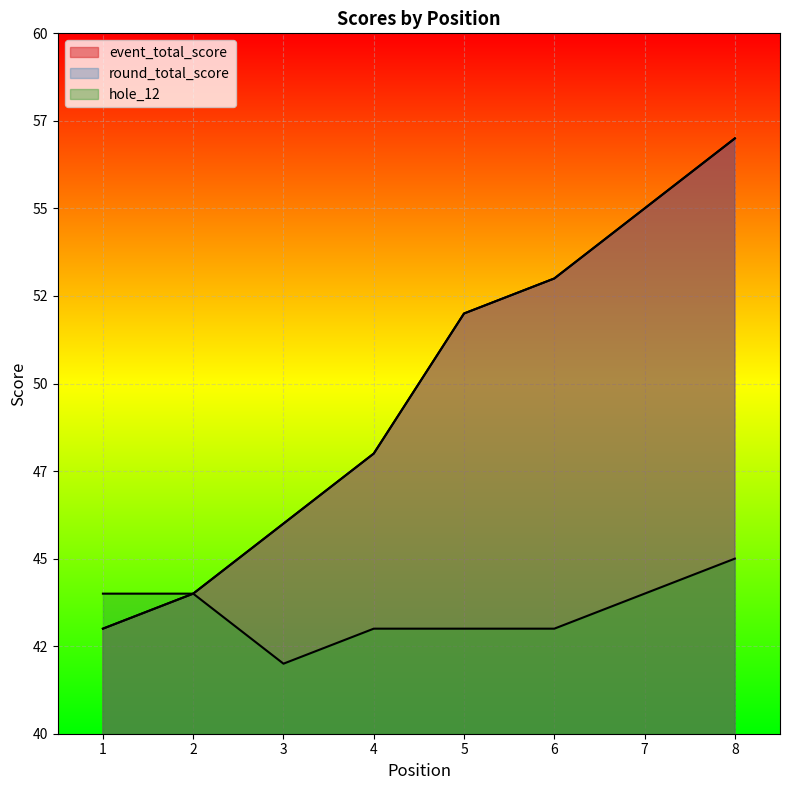

What is the minimum value for hole_12?

42